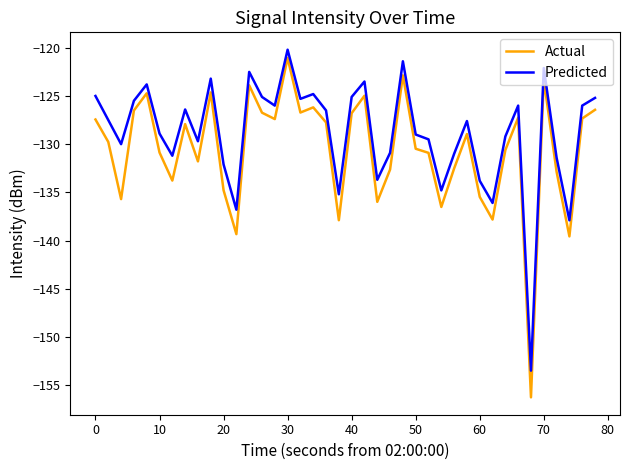

True or false: Actual and Predicted intersect in this chart.

False